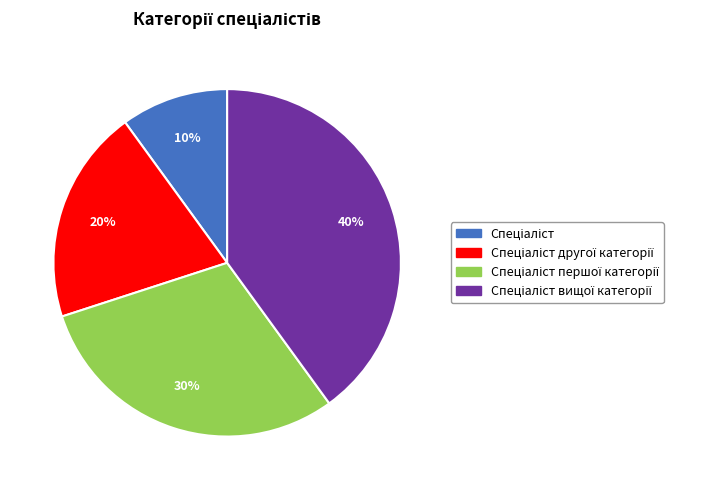

Does any single category account for the majority?

No